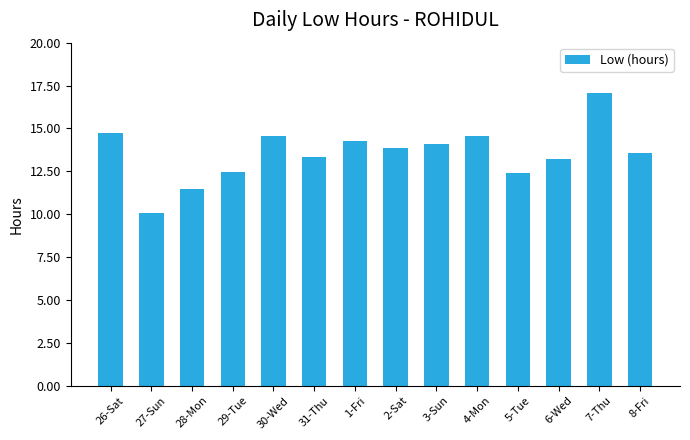

What is the average value?

13.5